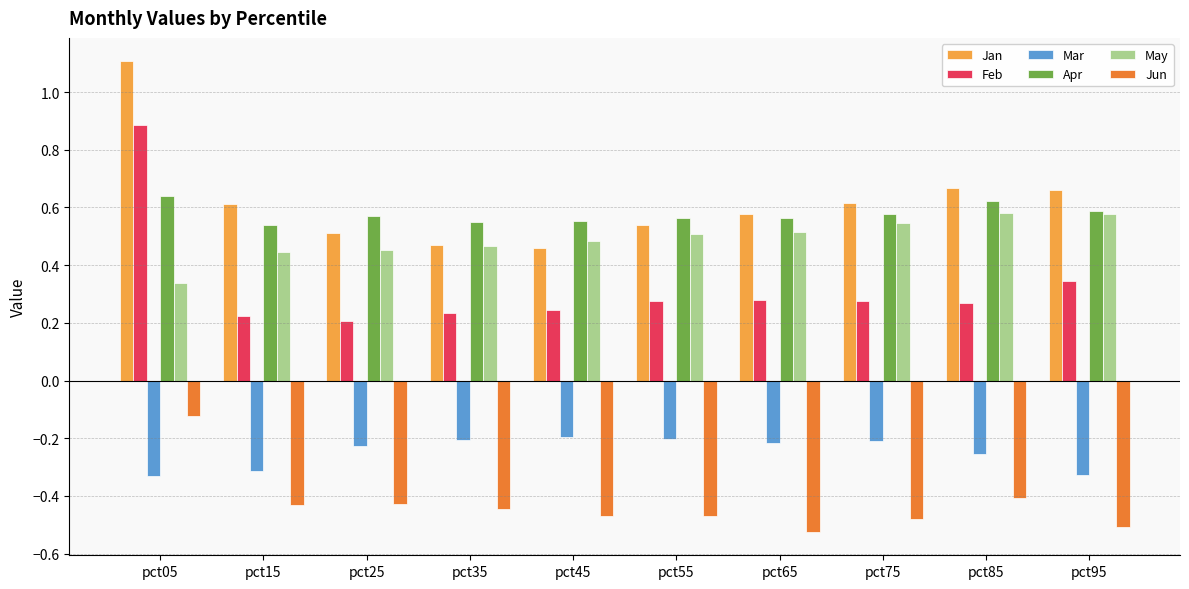

Rank the series at pct25 from highest to lowest value.

Apr, Jan, May, Feb, Mar, Jun